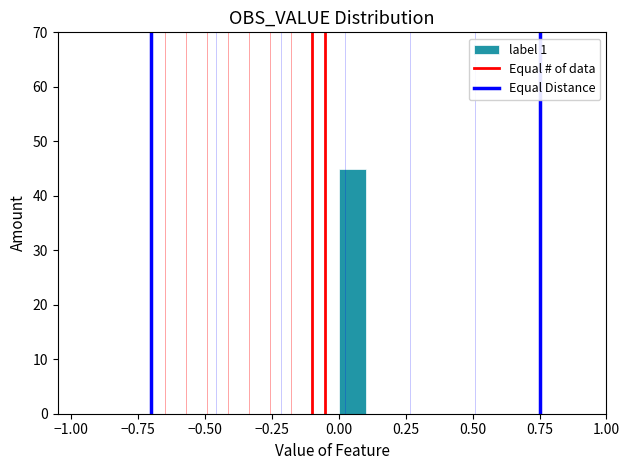

Around what value on the x-axis is the tallest bar? Give the approximate position of its centre, as read against the axis.

0.05